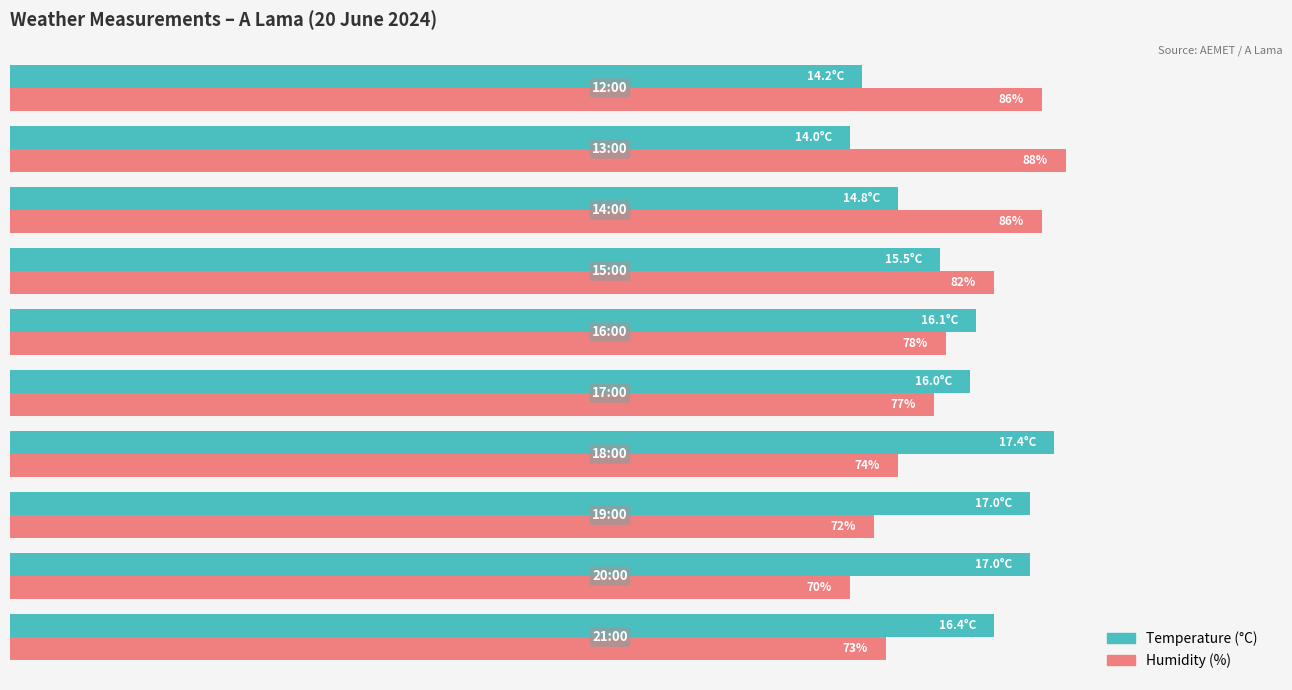

Which series has the largest range (max minus min)?

Humidity (%)